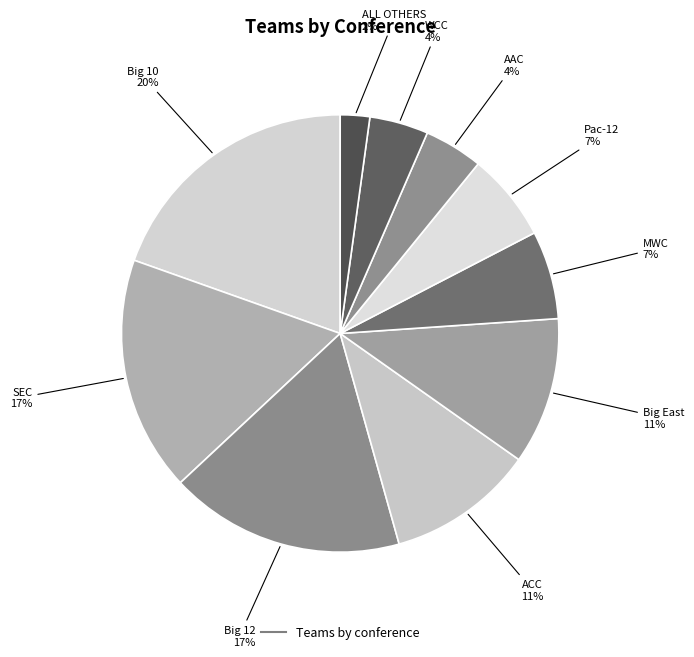

How many slices are in this pie chart?

10